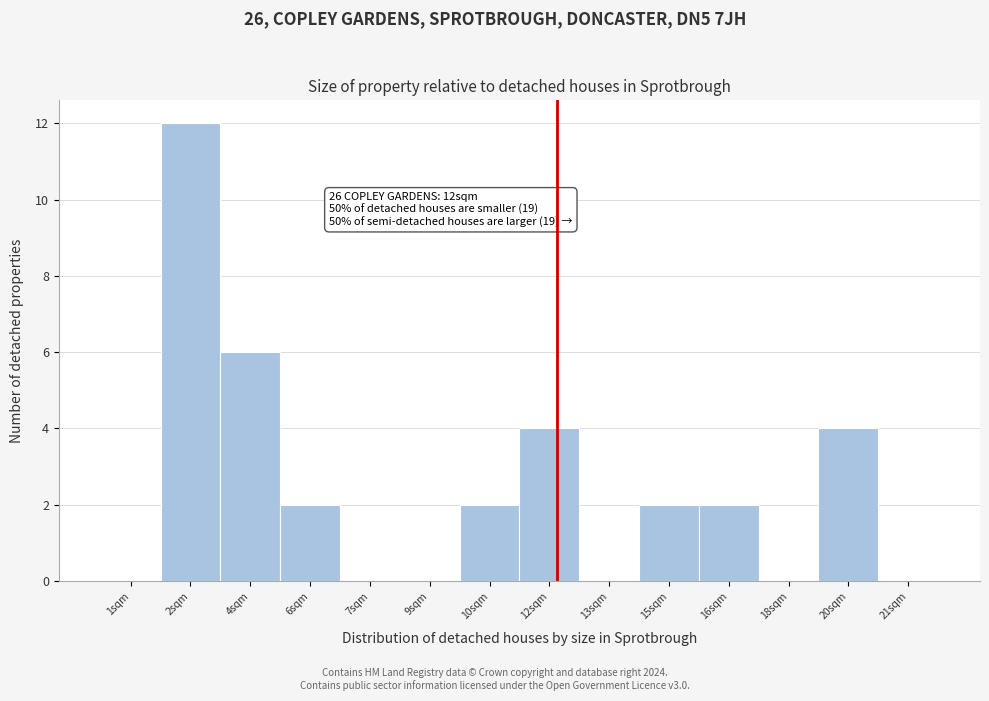

Reading right to left, transcribe all the data shown in this chart.

21sqm=0	20sqm=4	18sqm=0	16sqm=2	15sqm=2	13sqm=0	12sqm=4	10sqm=2	9sqm=0	7sqm=0	6sqm=2	4sqm=6	2sqm=12	1sqm=0